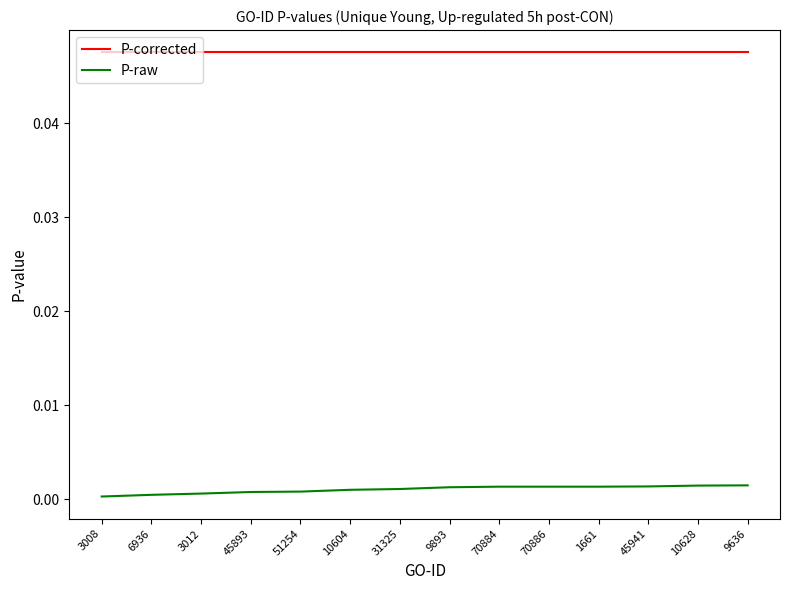

True or false: P-raw has a value of 0.0 at 6936.

True